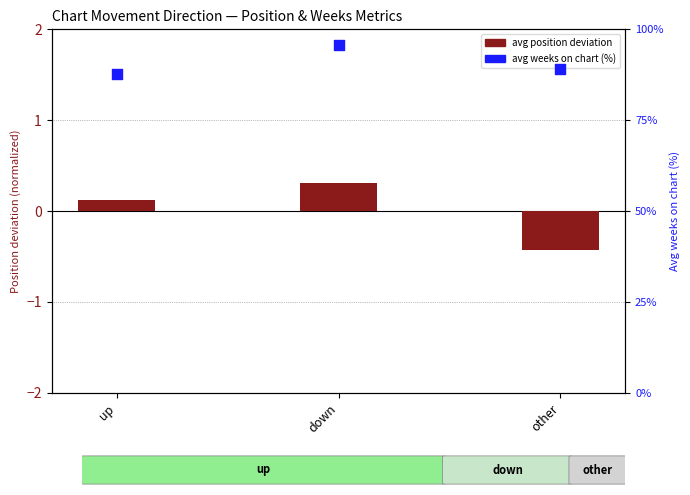

Which series has the largest total across all categories?

avg weeks on chart (%)